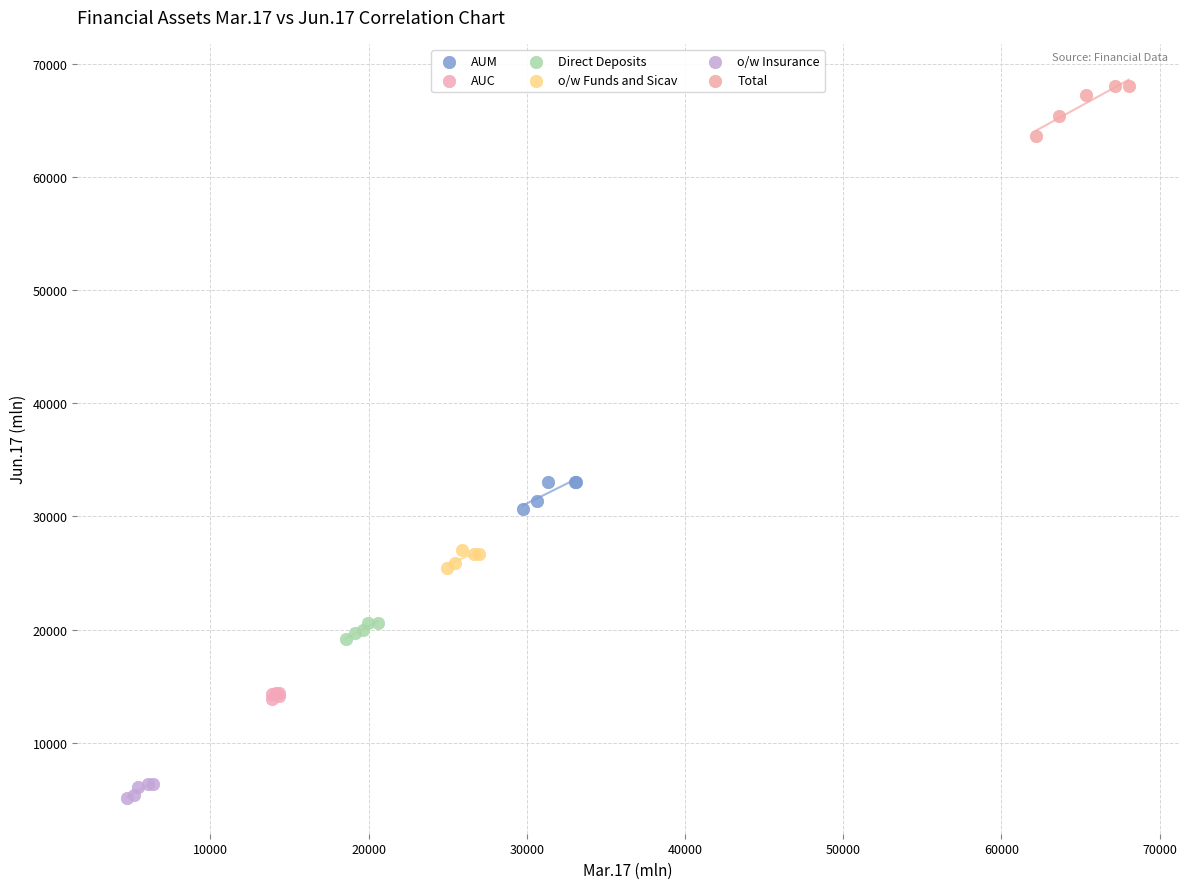

Which series contains the lowest Y value?

o/w Insurance